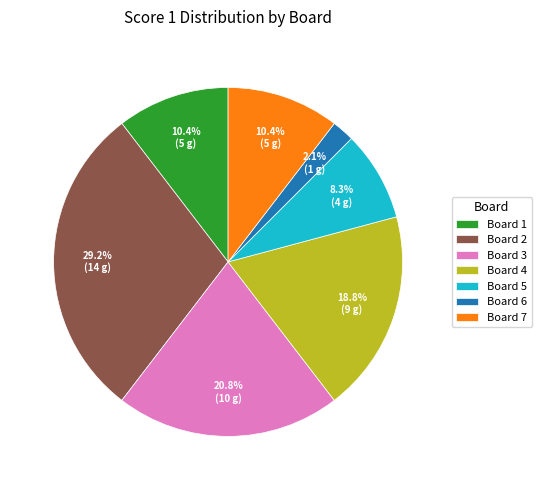

Combined, what portion of the pie is Board 7 and Board 2?

39.6%